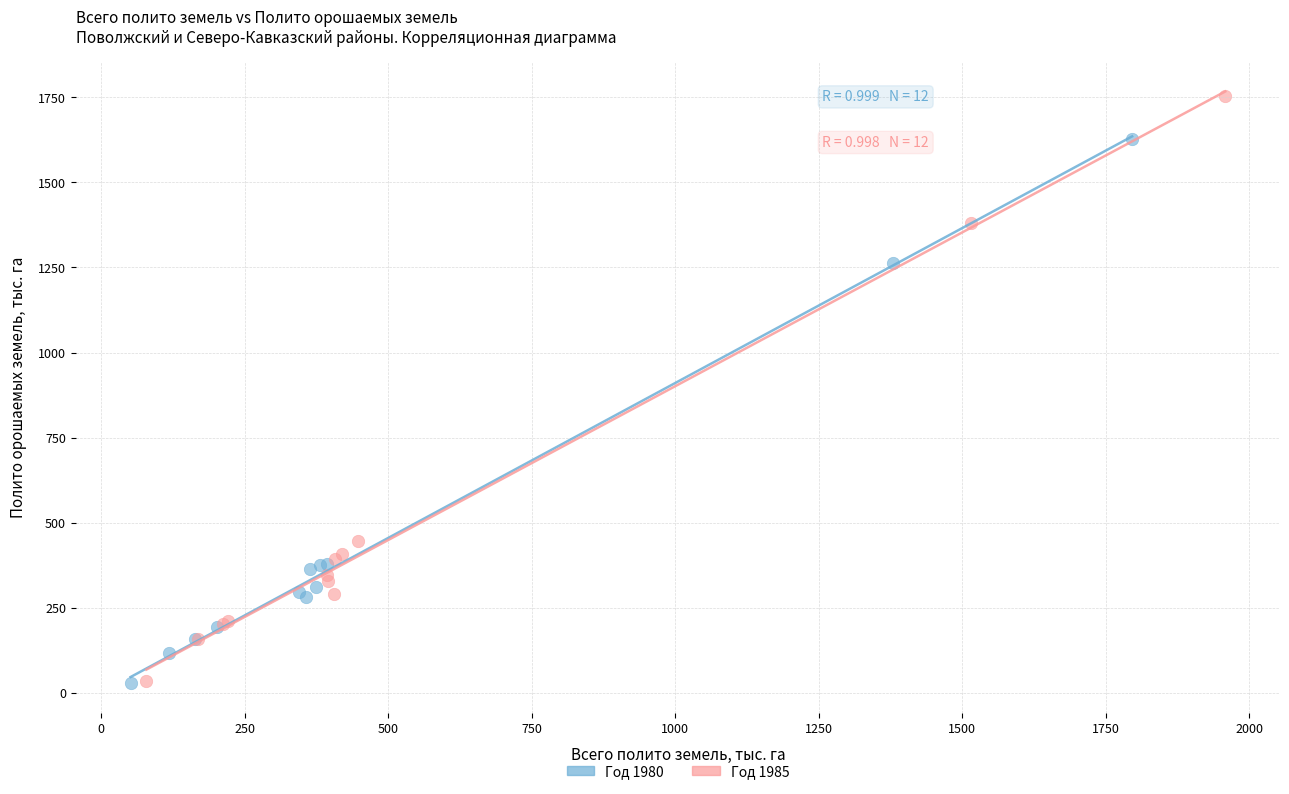

Which series reaches the maximum Y coordinate?

Год 1985